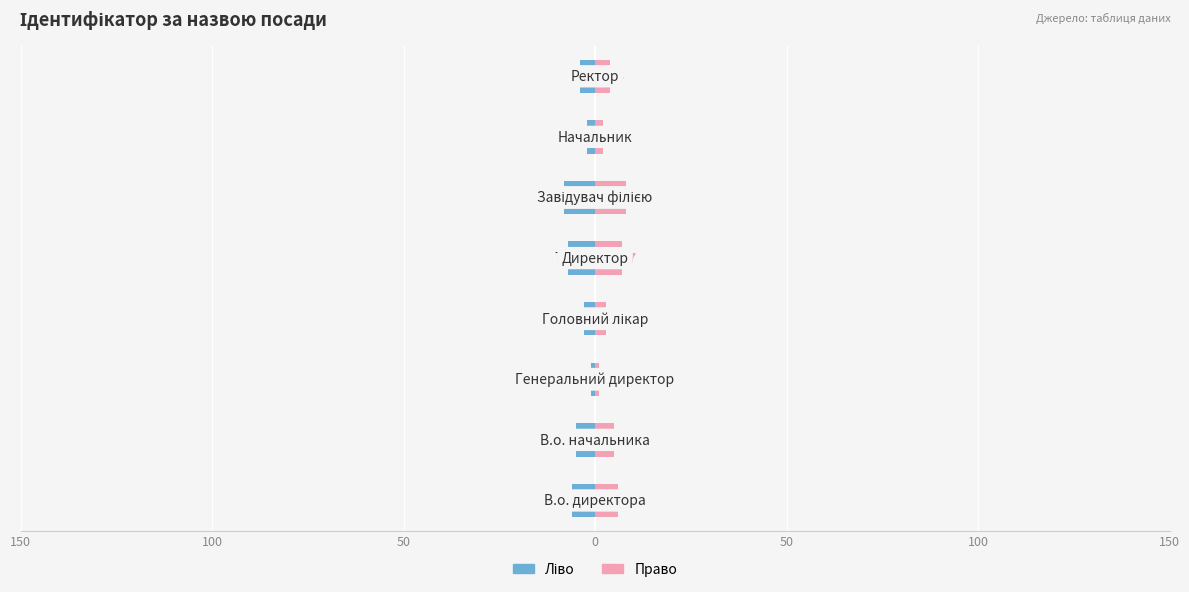

What is the difference between the maximum and minimum values in the Ідентифікатор (ліво) series?

7